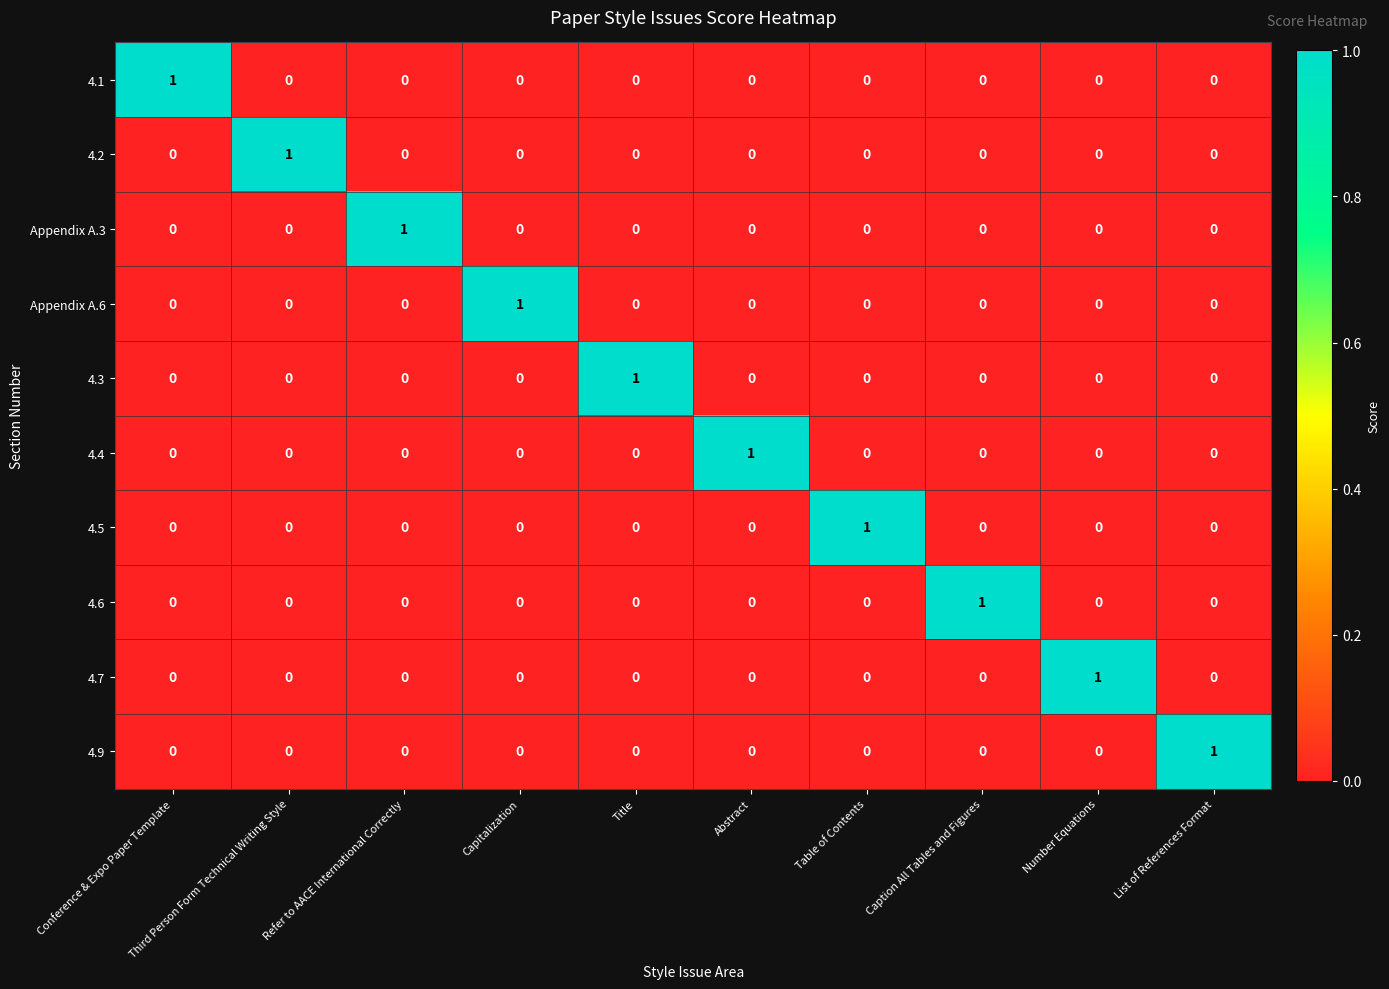

What is the difference between the highest and lowest values at Number Equations?

1